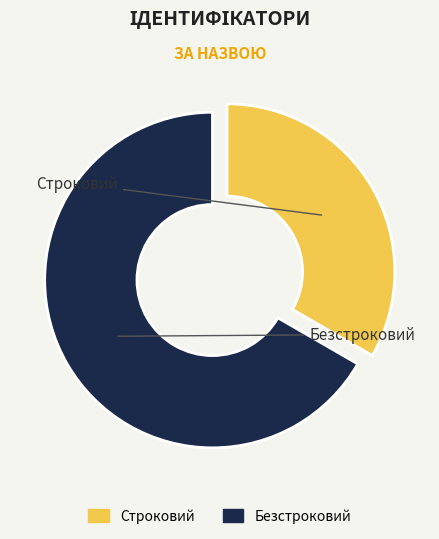

Does any single category account for the majority?

Yes